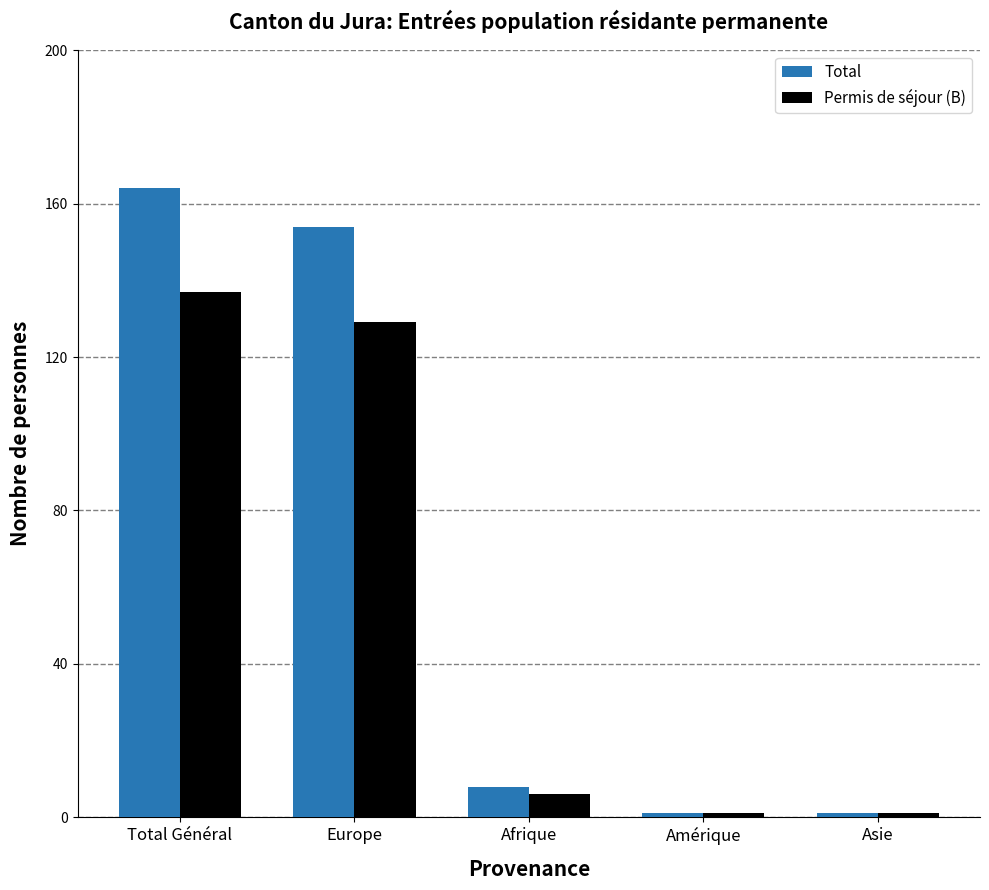

What is the value of the Total bar at the 5th from the left?

1